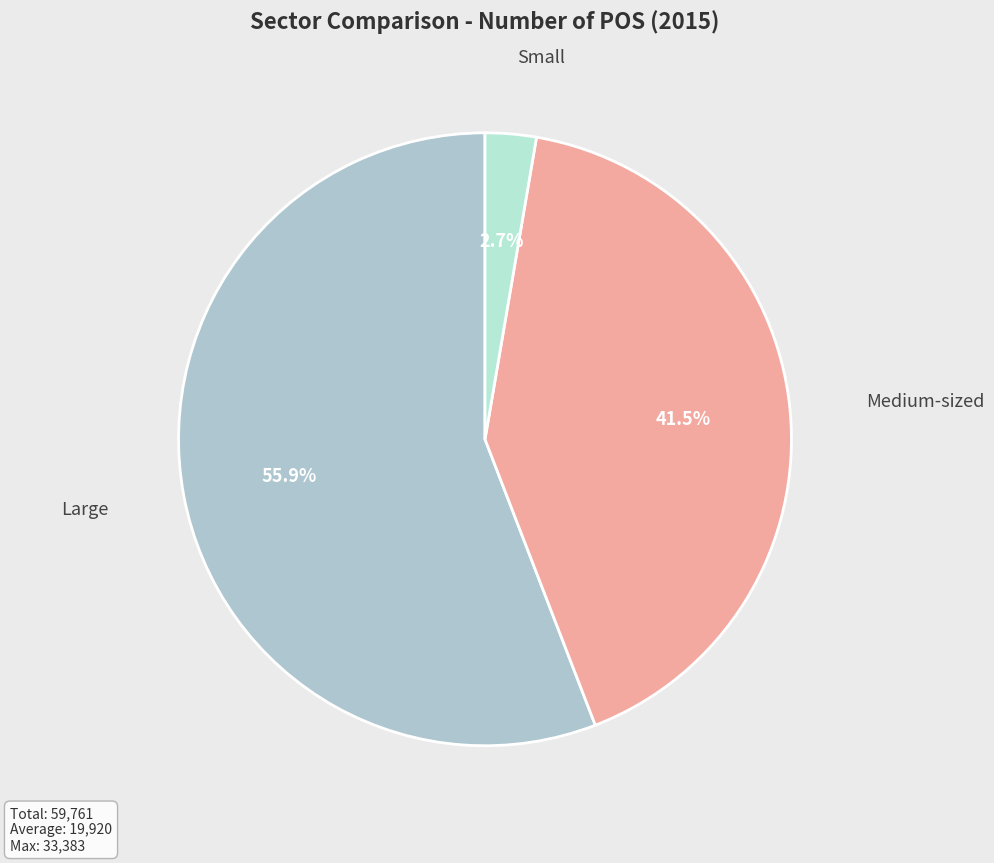

How many segments does this pie chart have?

3